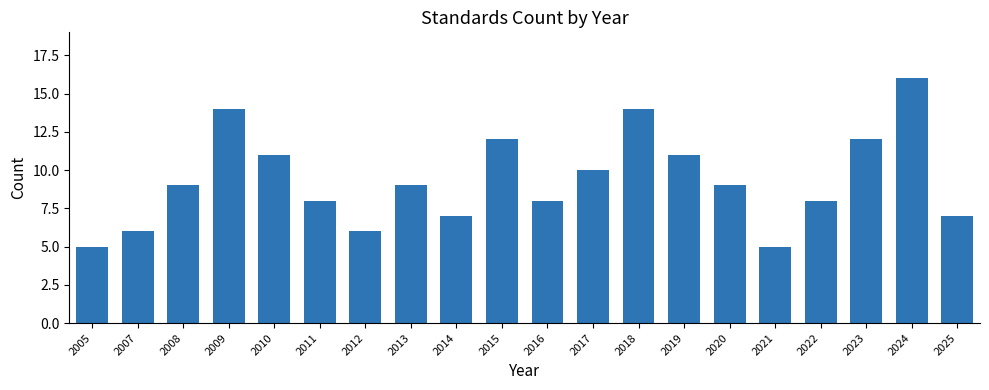

Which has a higher value, 2008 or 2007?

2008